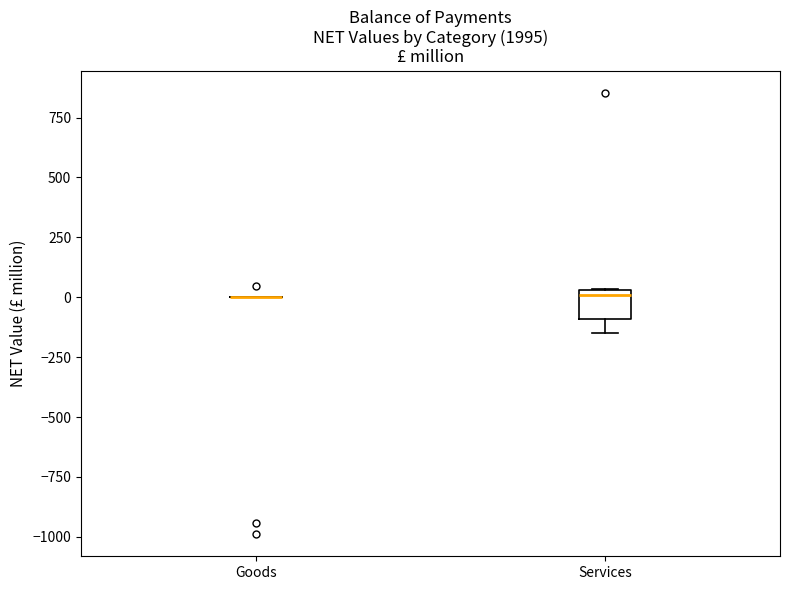

Reading left to right, transcribe this box plot: for each box, give where its median line is, the range the box spans, and where its two whiskers end, as read against the y-axis. The values are not printed on the chart, so give them approximately, as read against the axis.

Goods: box collapsed to a line at 0, whiskers 0 to 0
Services: median 0, box -100 to 50, whiskers -150 to 50